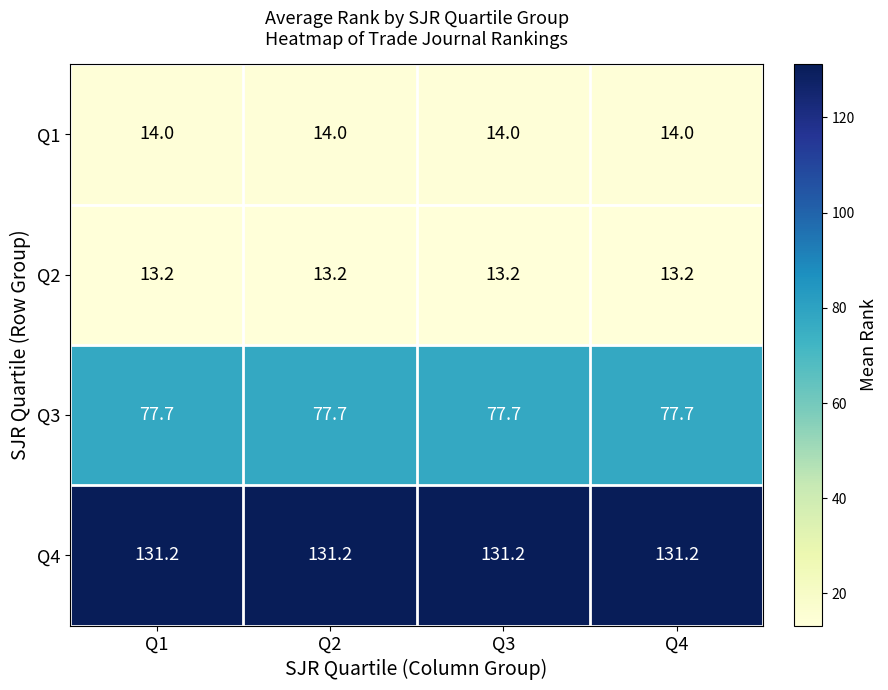

The Q3 series shows 136.3 at Q4. True or false?

False